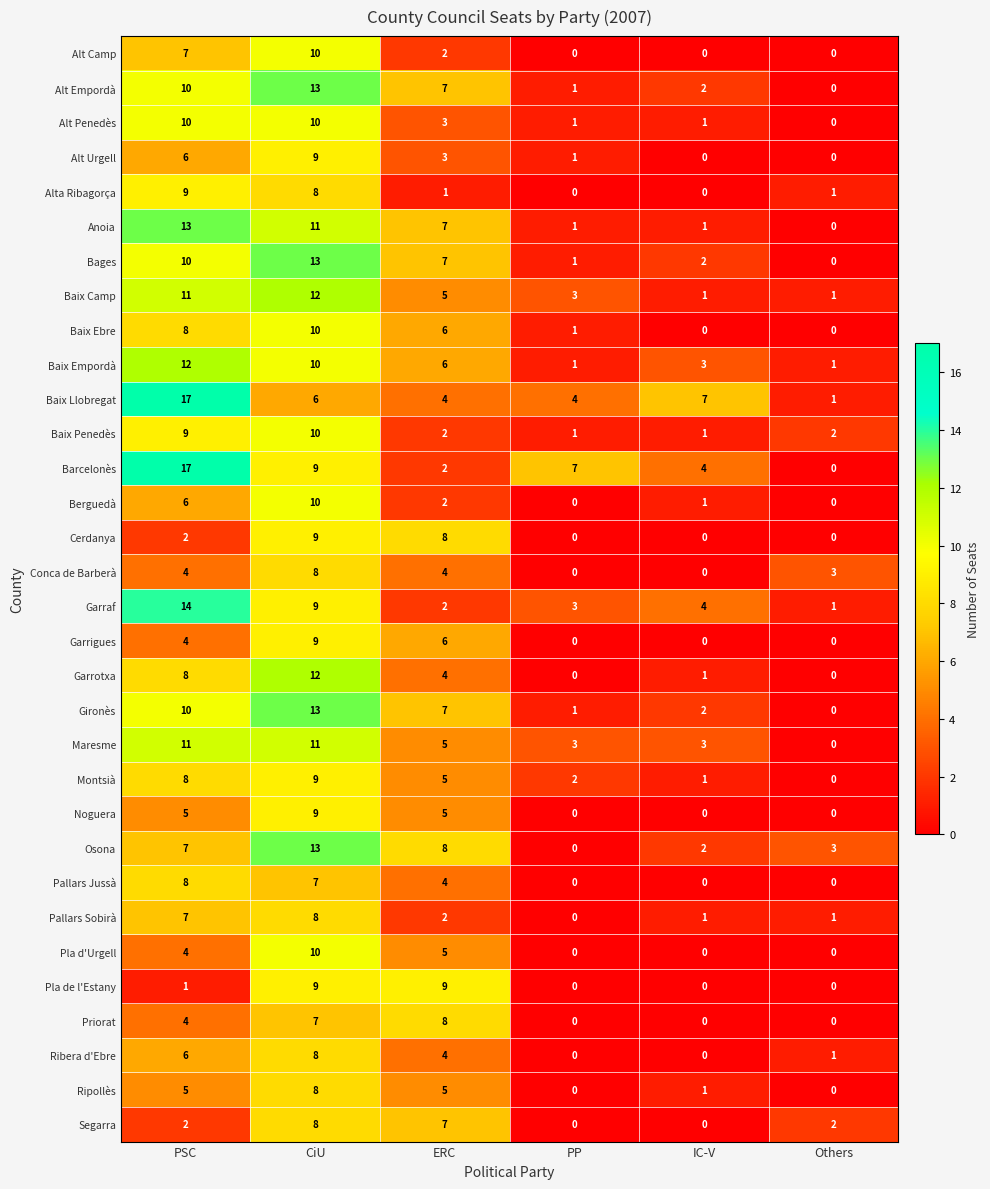

Which series changed the most between PSC and ERC?

Barcelonès